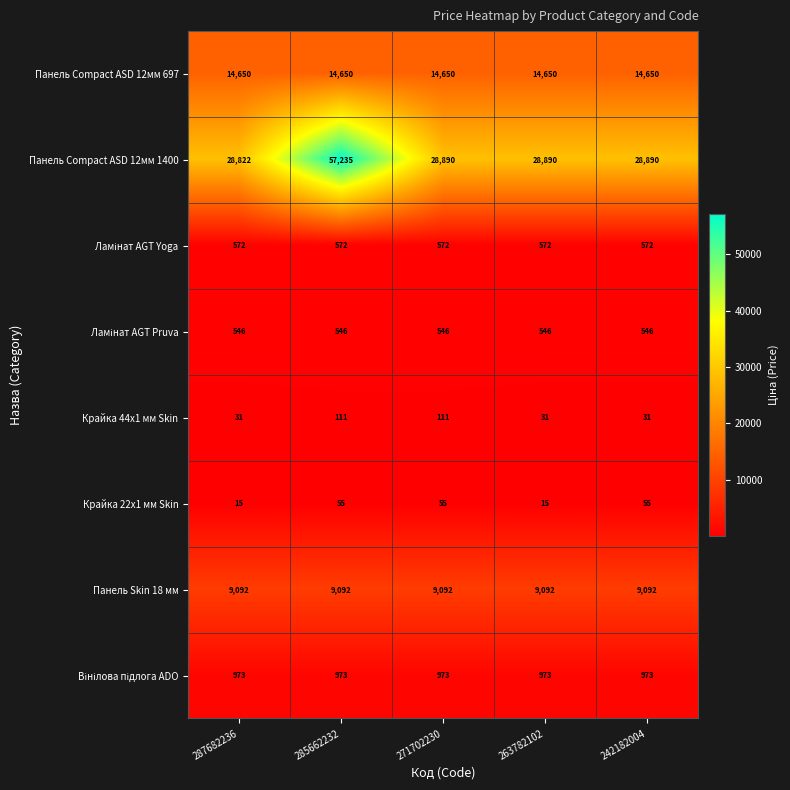

Which category has the highest value across all series?

285662232